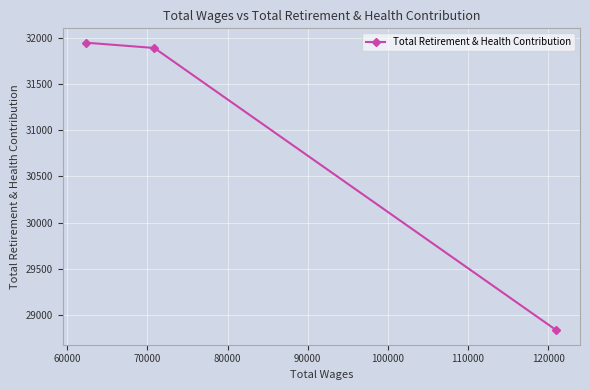

What is the smallest value displayed?

28834